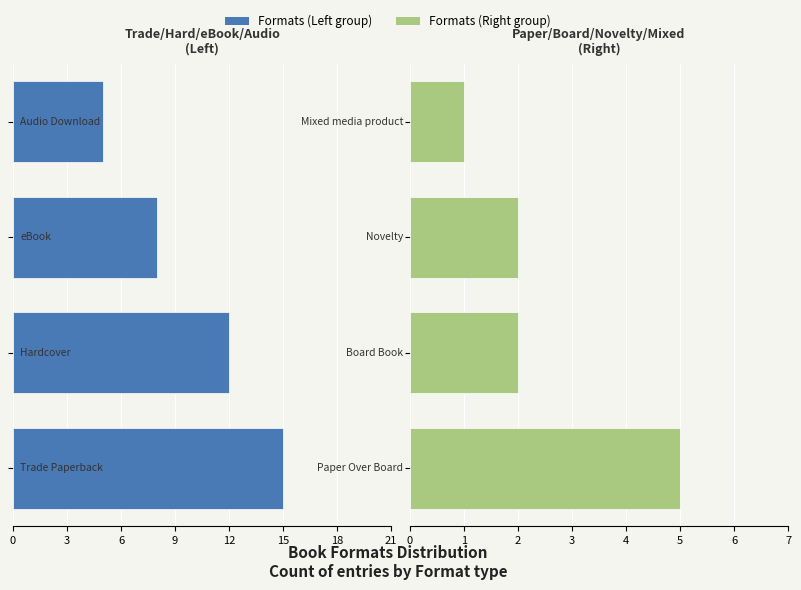

What is the difference between the second highest and minimum values in the Left Formats series?

7